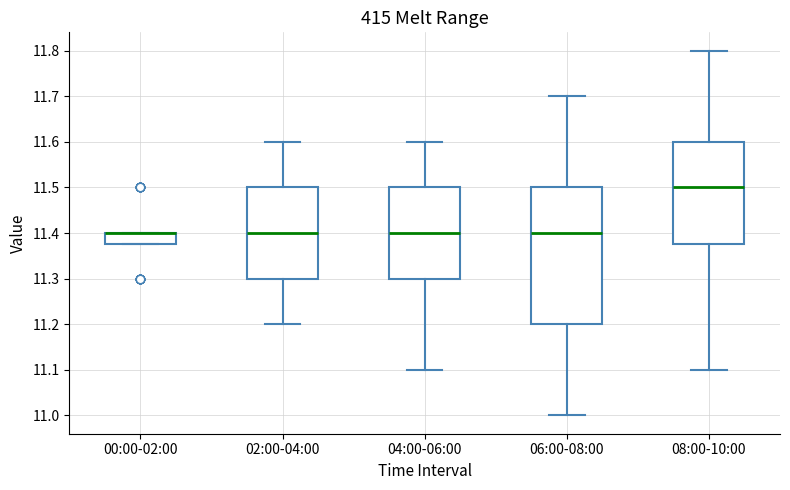

Comparing the boxes themselves (not the whiskers), which one is the tallest?

06:00-08:00